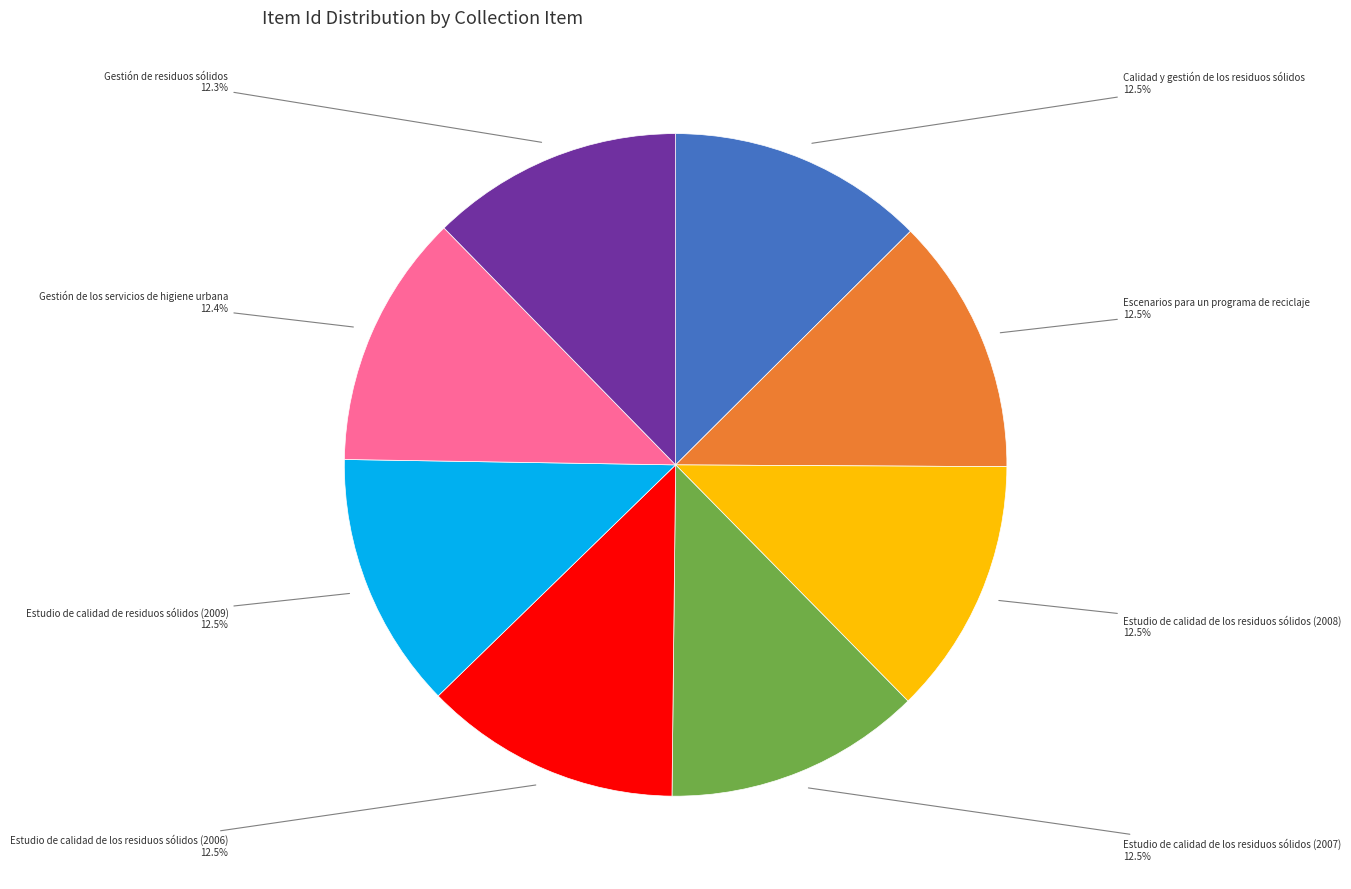

What percentage is NOT represented by Estudio de calidad de residuos sólidos (2009)?

87.5%